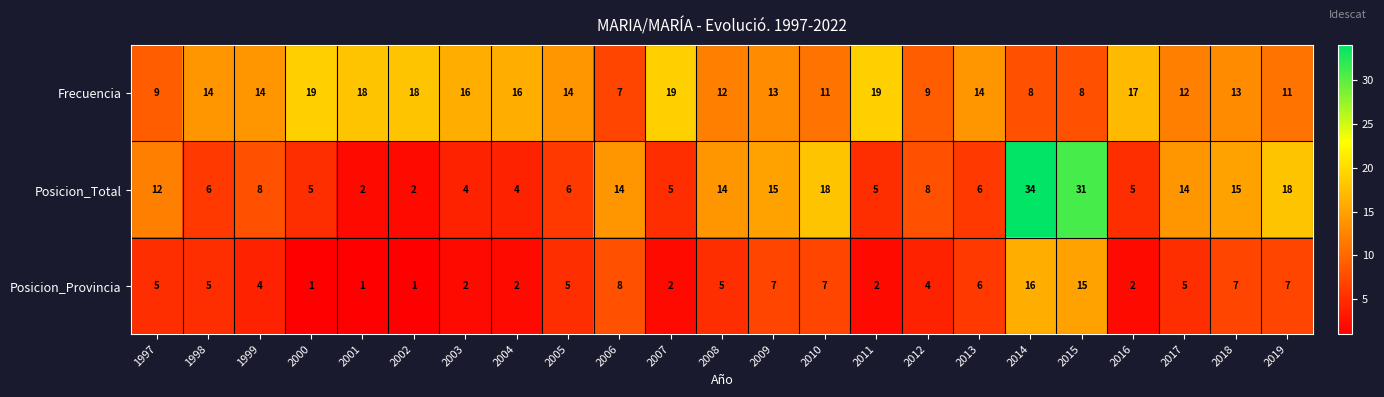

Which series has the largest total across all categories?

Frecuencia